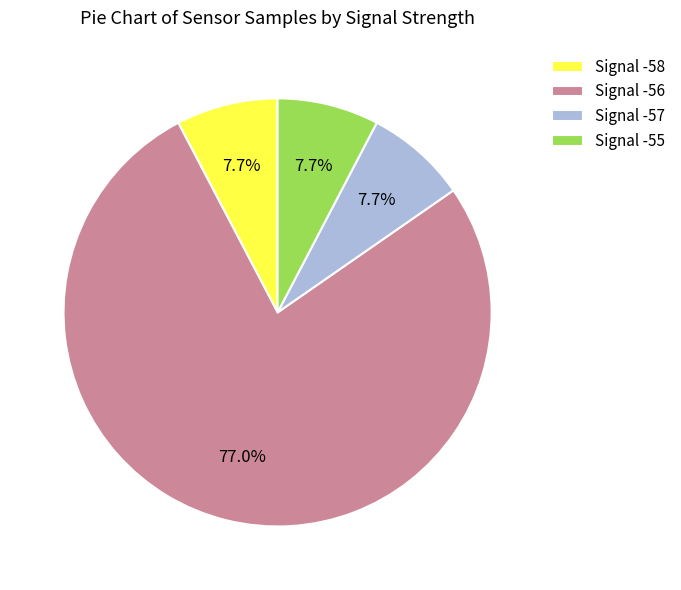

What percentage do Signal -55 and Signal -56 together represent?

84.6%